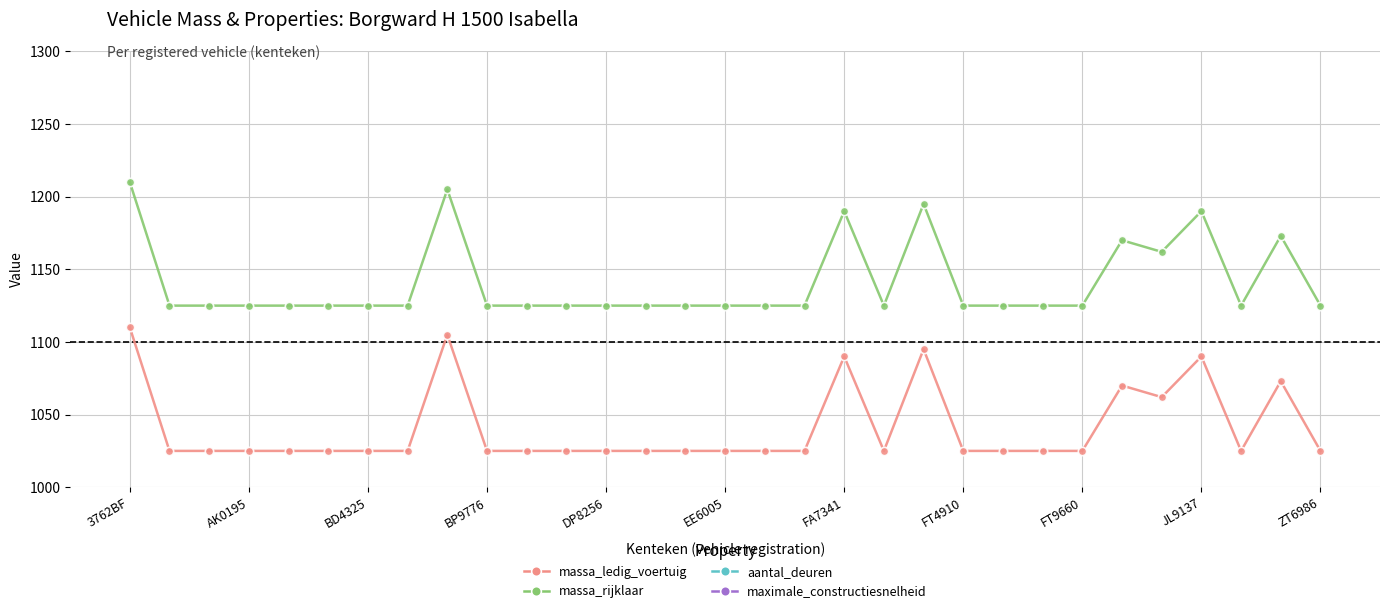

What is the highest value of the massa_ledig_voertuig series?

1110